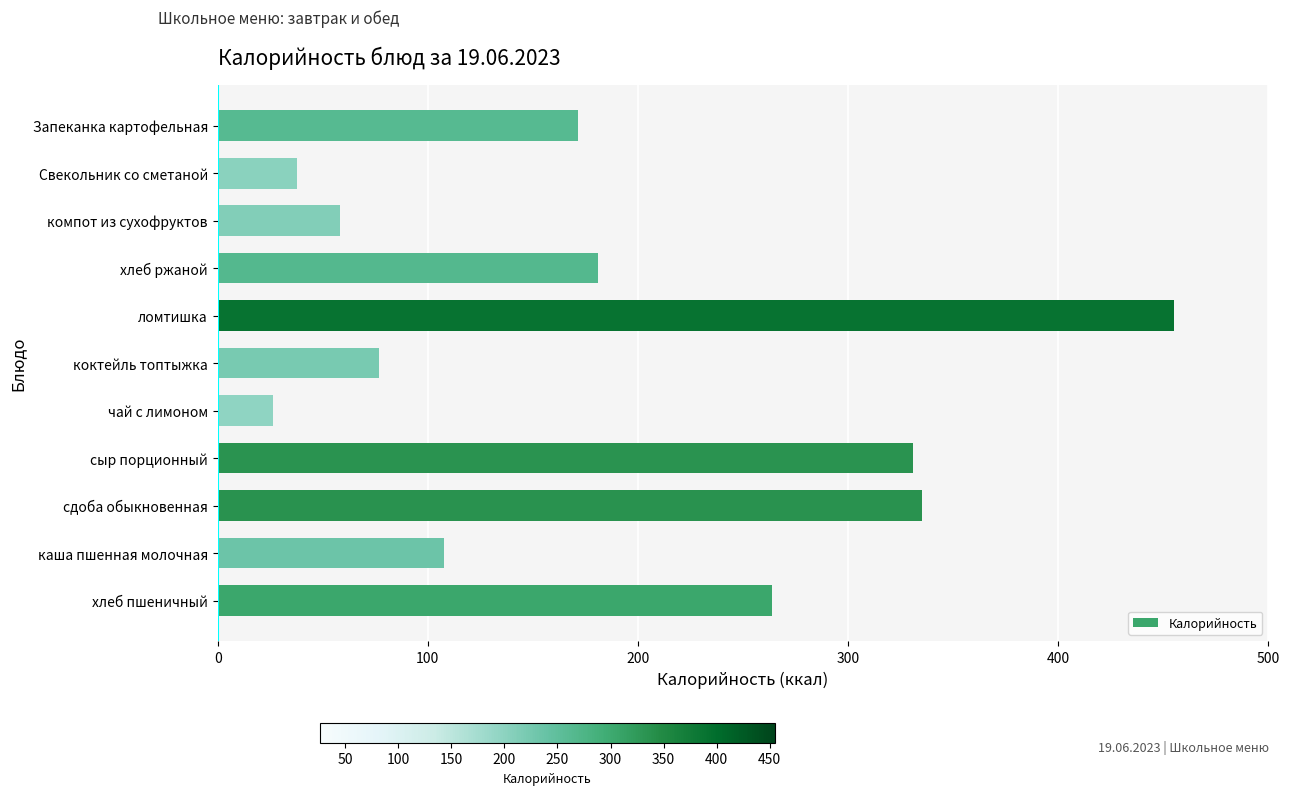

The chart shows a value of 330.9 at сыр порционный. True or false?

True